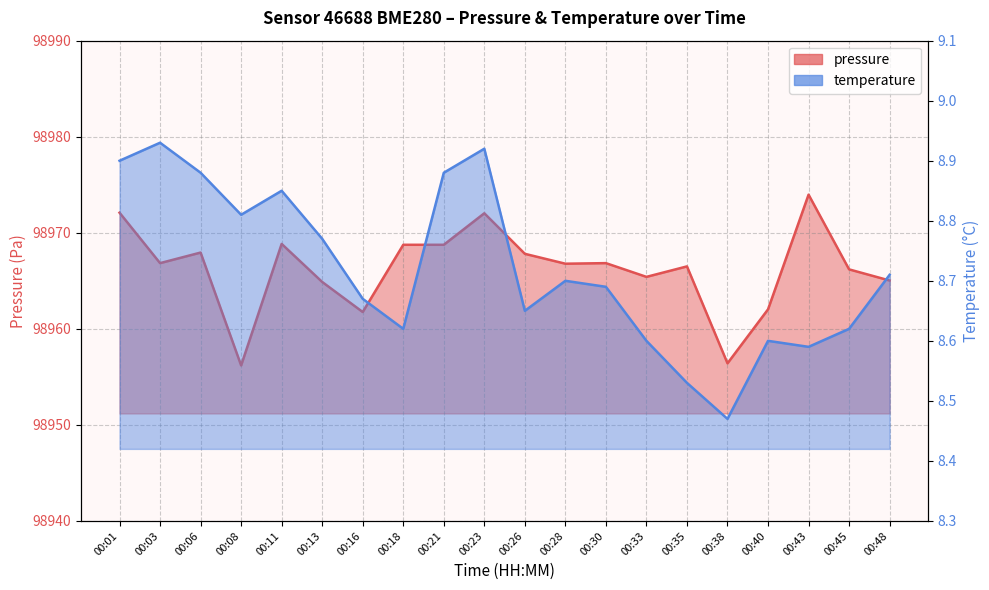

Reading left to right, transcribe all the data shown in this chart.

pressure: 00:01=98972.1	00:03=98966.8	00:06=98967.9	00:08=98956.2	00:11=98968.8	00:13=98964.9	00:16=98961.8	00:18=98968.8	00:21=98968.8	00:23=98972.0	00:26=98967.8	00:28=98966.8	00:30=98966.8	00:33=98965.4	00:35=98966.5	00:38=98956.4	00:40=98962.0	00:43=98974.0	00:45=98966.2	00:48=98965.0
temperature: 00:01=8.9	00:03=8.9	00:06=8.9	00:08=8.8	00:11=8.8	00:13=8.8	00:16=8.7	00:18=8.6	00:21=8.9	00:23=8.9	00:26=8.7	00:28=8.7	00:30=8.7	00:33=8.6	00:35=8.5	00:38=8.5	00:40=8.6	00:43=8.6	00:45=8.6	00:48=8.7